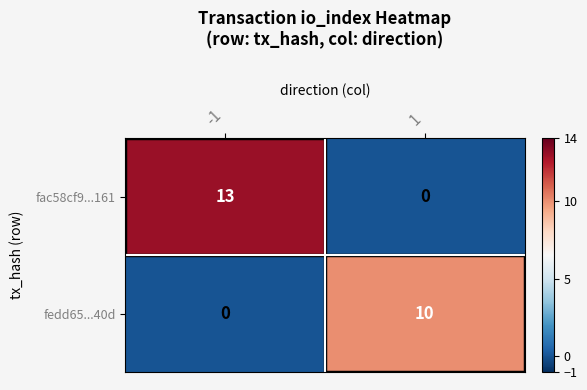

What is the sum of the fac58cf9...161 values at -1 and 1?

13